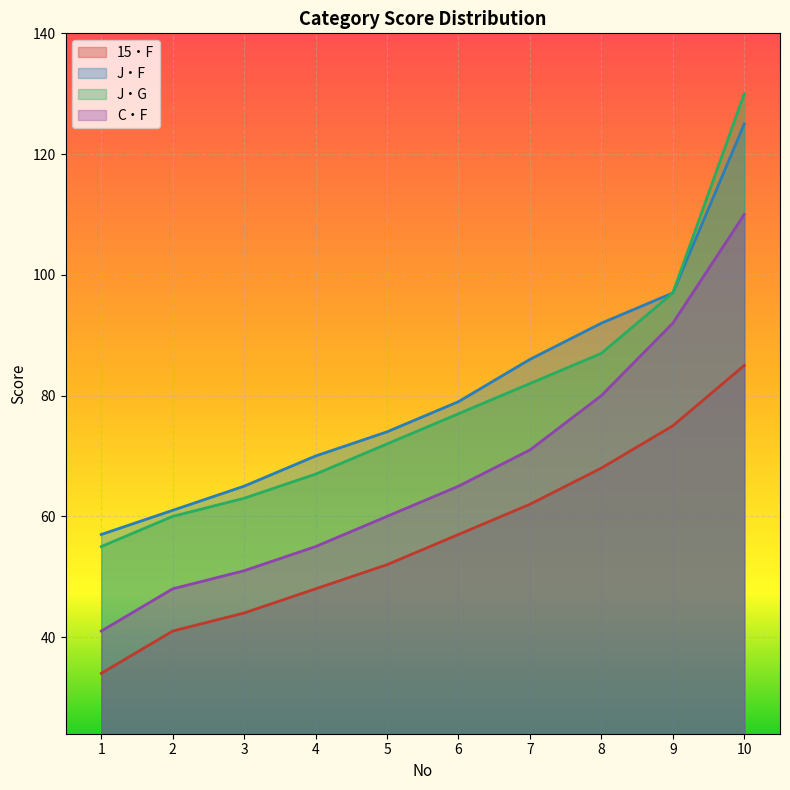

Reading right to left, extract all data points from this chart.

15・F: 10=85	9=75	8=68	7=62	6=57	5=52	4=48	3=44	2=41	1=34
J・F: 10=125	9=97	8=92	7=86	6=79	5=74	4=70	3=65	2=61	1=57
J・G: 10=130	9=97	8=87	7=82	6=77	5=72	4=67	3=63	2=60	1=55
C・F: 10=110	9=92	8=80	7=71	6=65	5=60	4=55	3=51	2=48	1=41